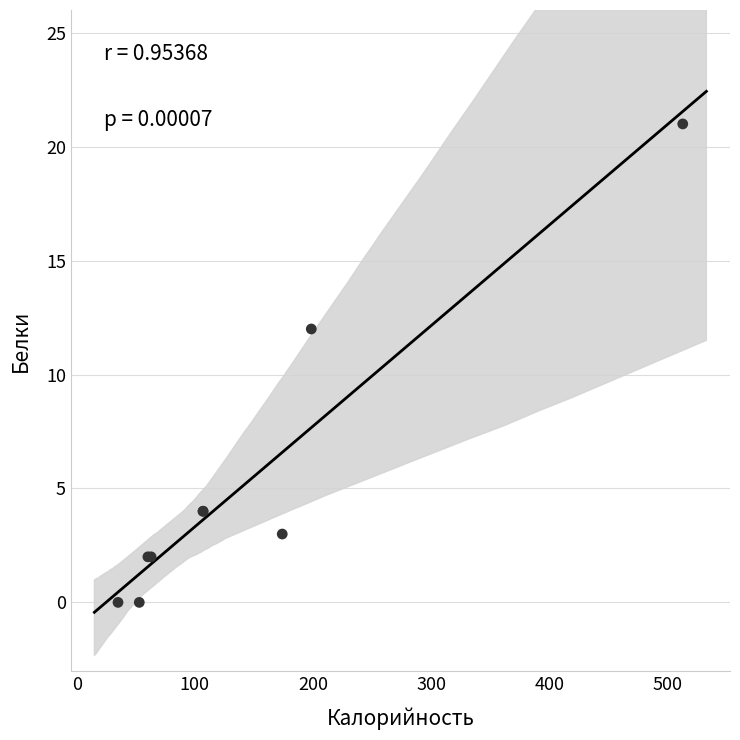

What Y value in the scatter plot is closest to 10?

12